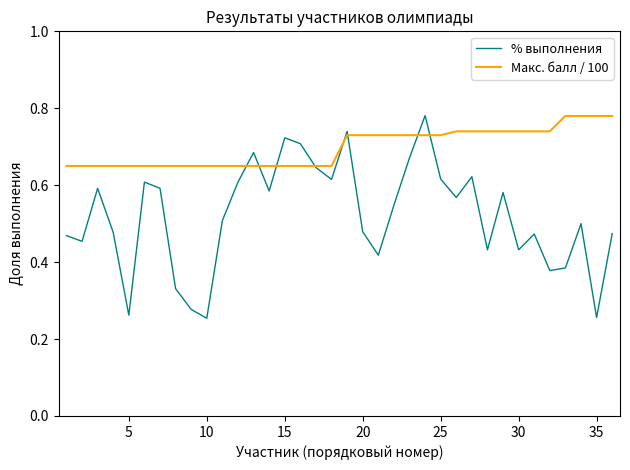

At how many categories does at least one series exceed 0?

36